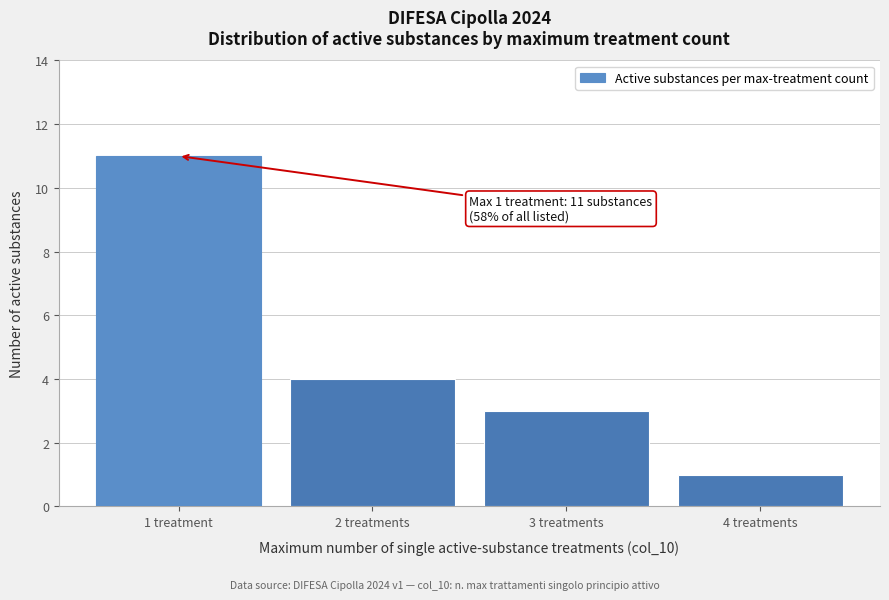

Reading left to right, what are all the values shown in this chart?

1 treatment=11	2 treatments=4	3 treatments=3	4 treatments=1